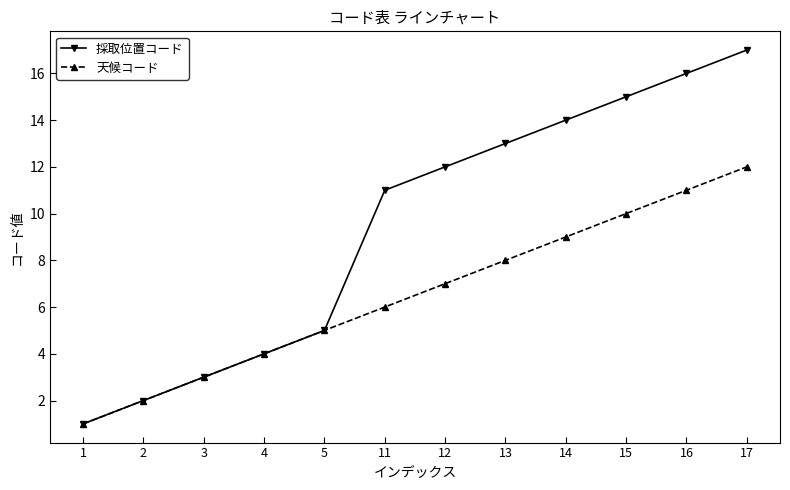

How many distinct data groups are displayed?

2